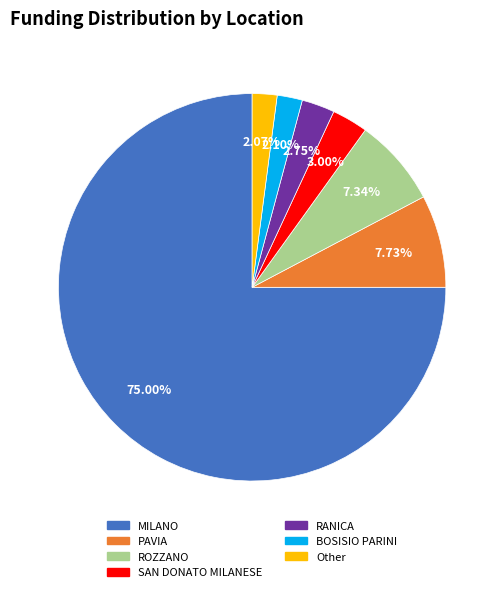

True or false: ROZZANO accounts for 7% of the total.

True